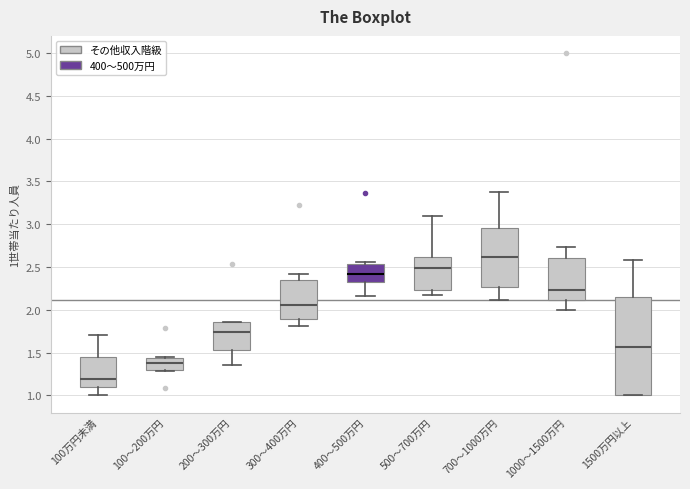

Comparing the boxes themselves (not the whiskers), which one is the tallest?

1500万円以上